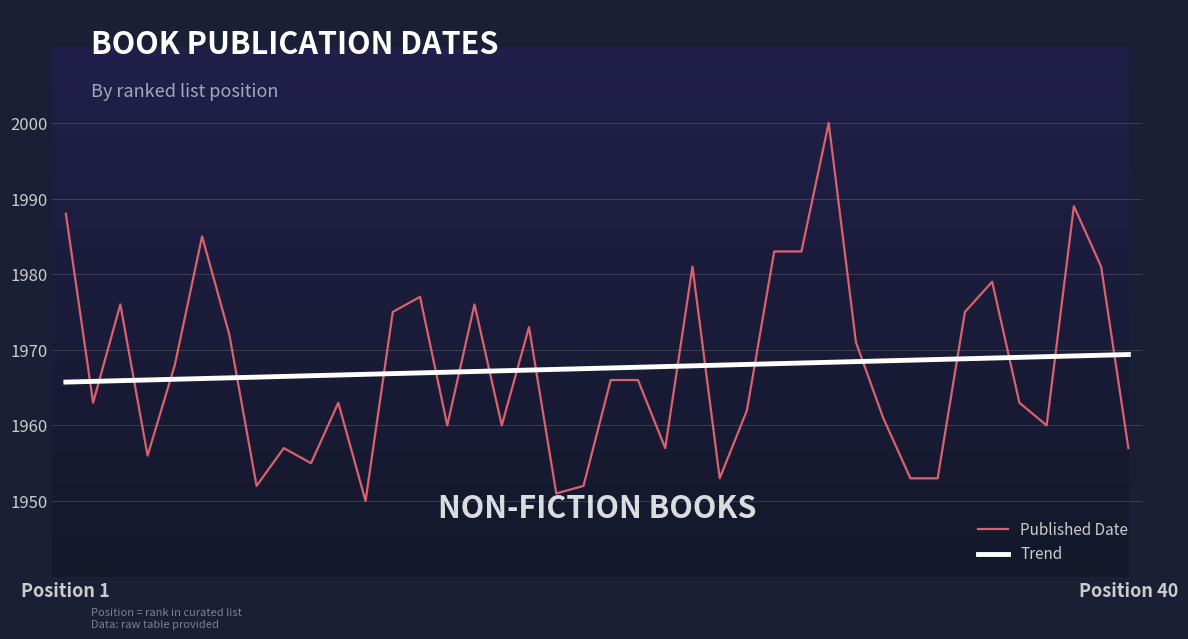

What is the minimum value shown in the chart?

1950.0